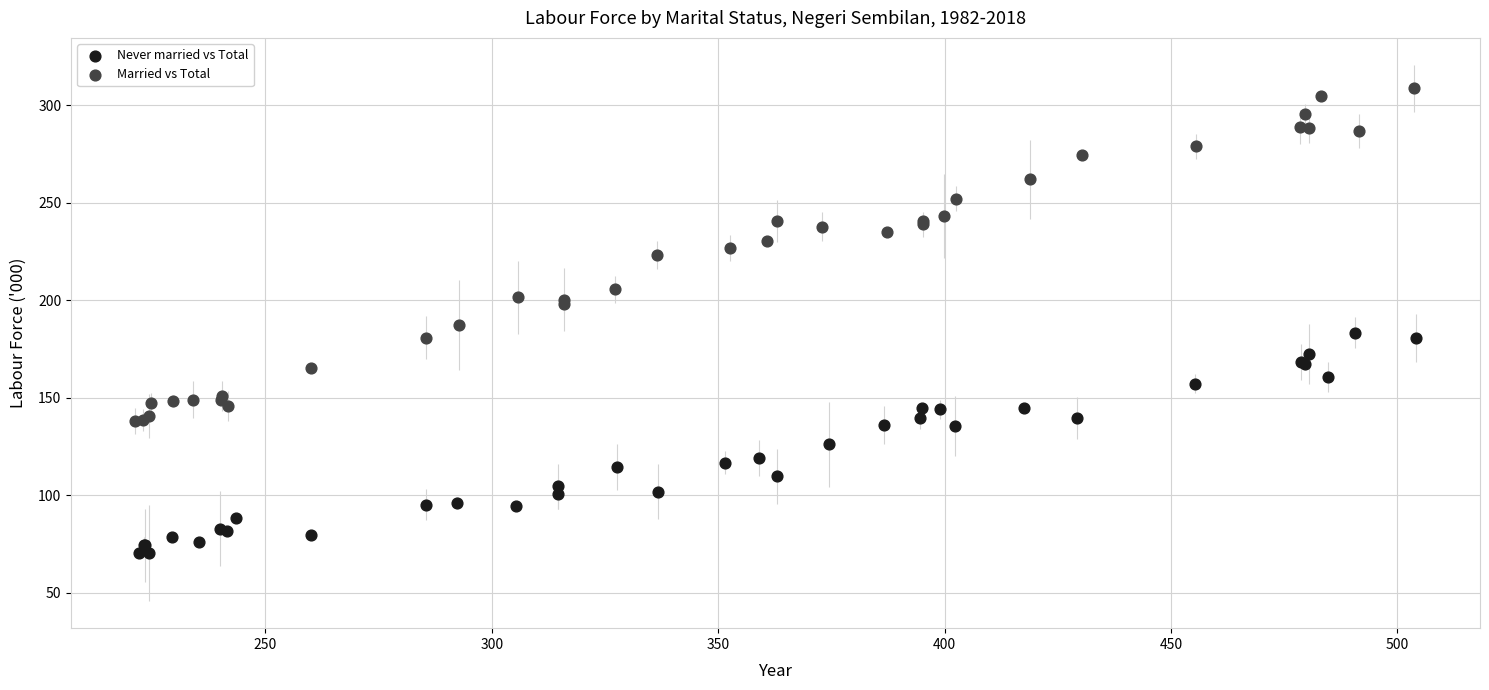

Which series contains the highest Y value?

Married vs Total